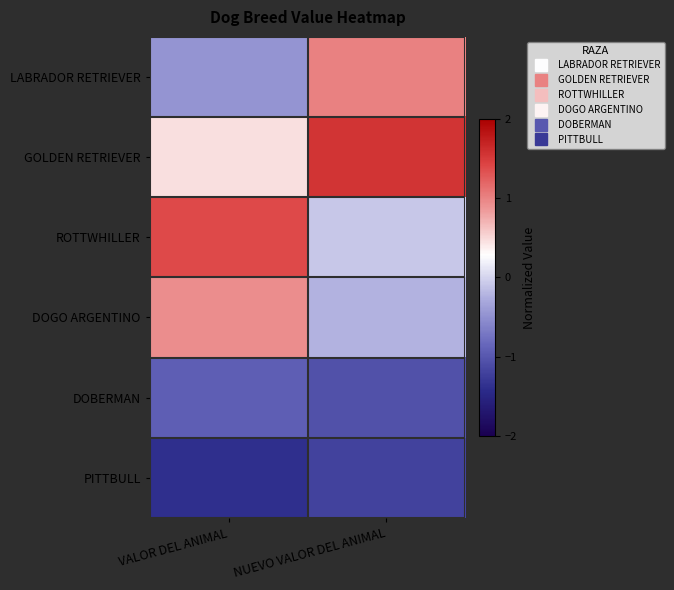

What is the difference between the highest and lowest values at VALOR DEL ANIMAL?

2.8